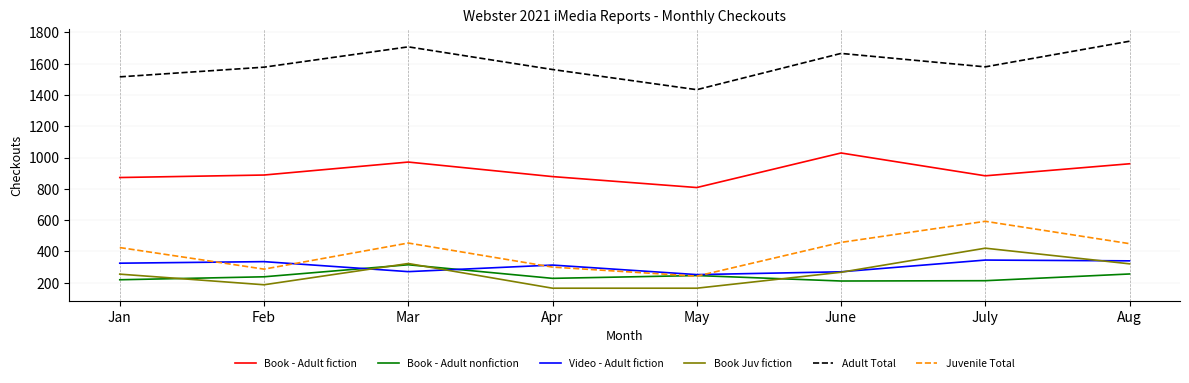

What is the greatest value displayed?

1744